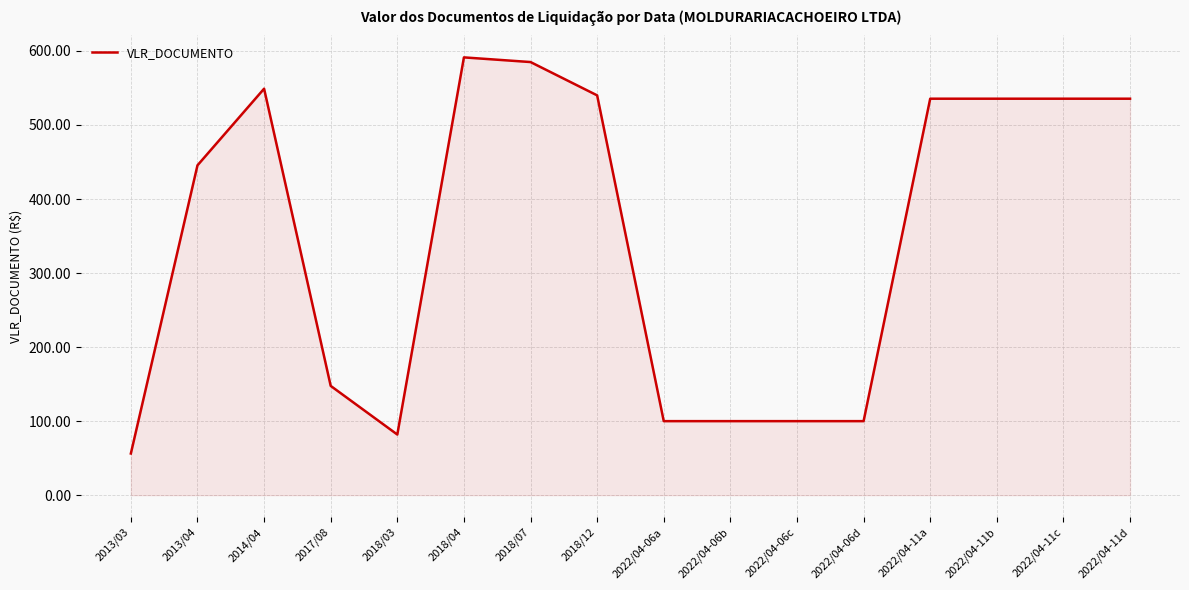

What is the difference between the values at 2013/03 and 2018/03?

25.6